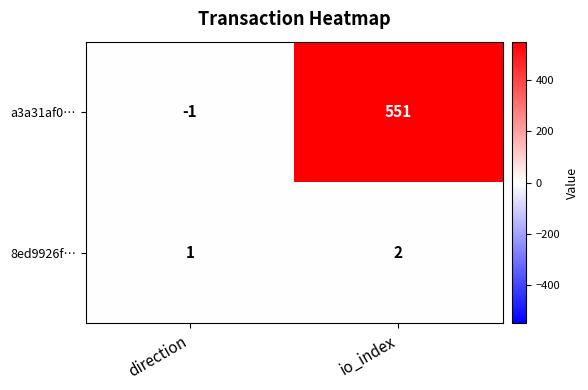

True or false: a3a31af0… has a value of 831 at io_index.

False